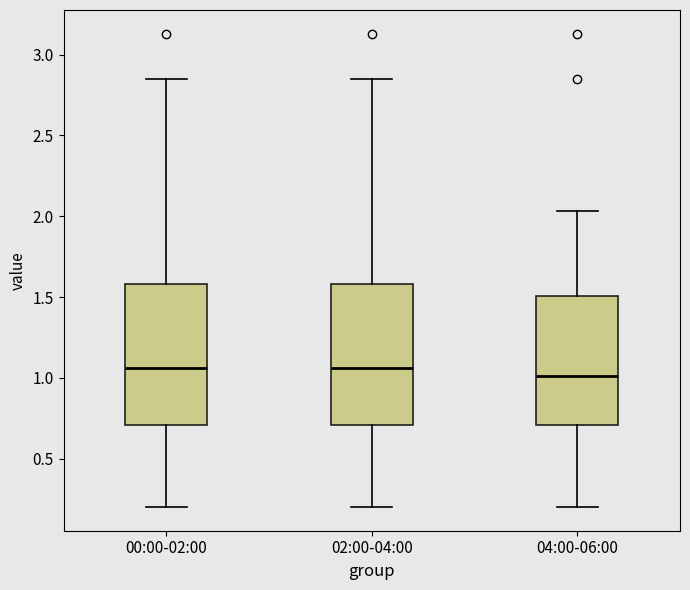

Reading left to right, read every box against the y-axis: the position of its median line, the range the box covers, and the ends of its whiskers. The values are not printed on the chart, so give them approximately, as read against the axis.

00:00-02:00: median 1.05, box 0.70 to 1.60, whiskers 0.20 to 2.85
02:00-04:00: median 1.05, box 0.70 to 1.60, whiskers 0.20 to 2.85
04:00-06:00: median 1.00, box 0.70 to 1.50, whiskers 0.20 to 2.05